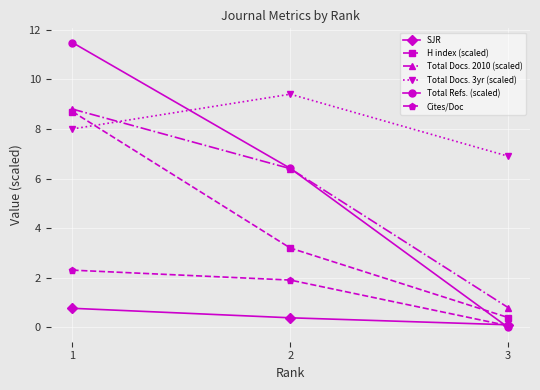

Is this an area chart (filled region under the line)?

No